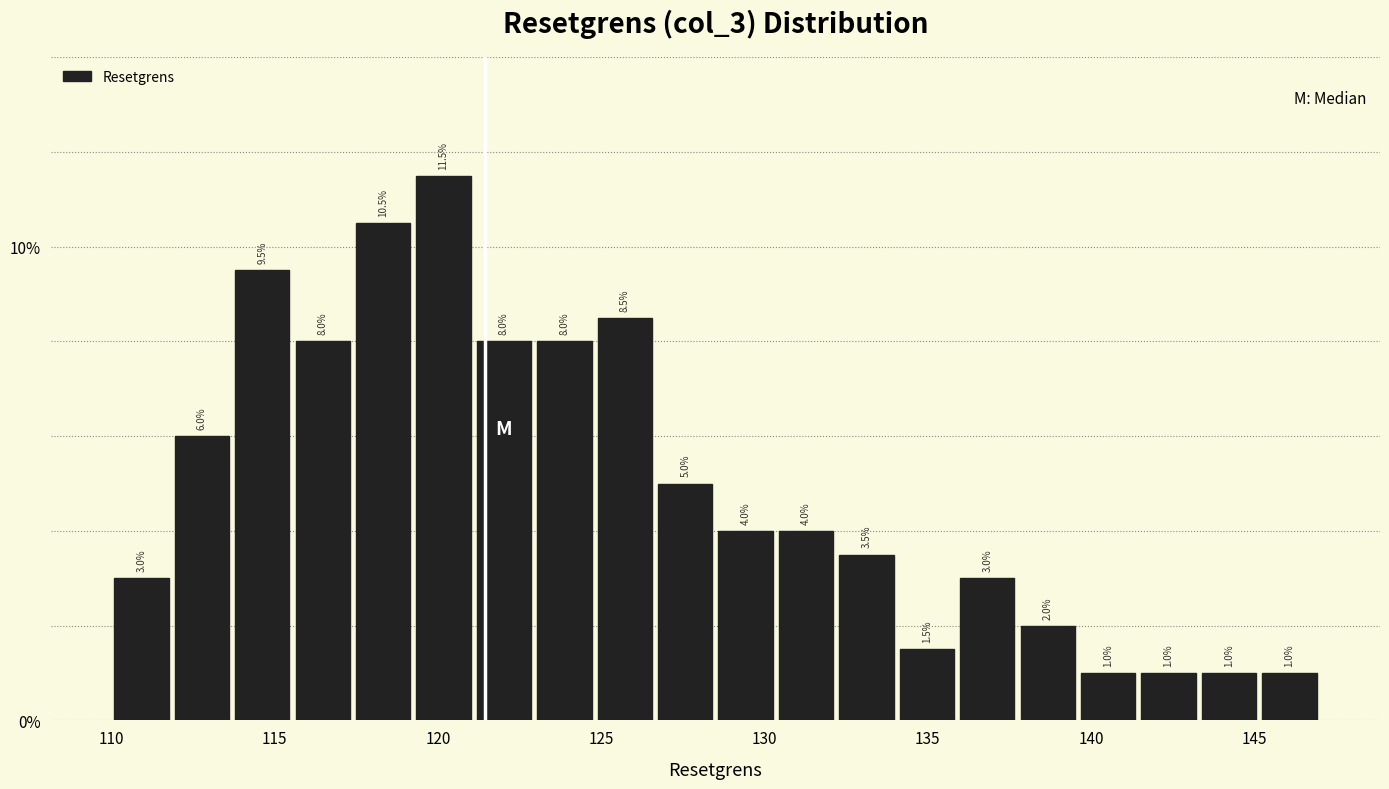

Around what value on the x-axis is the tallest bar? Give the approximate position of its centre, as read against the axis.

120.0